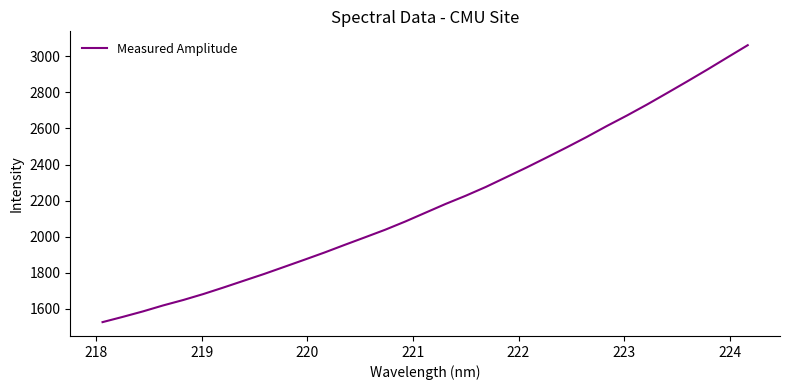

What is the smallest value displayed?

1526.2